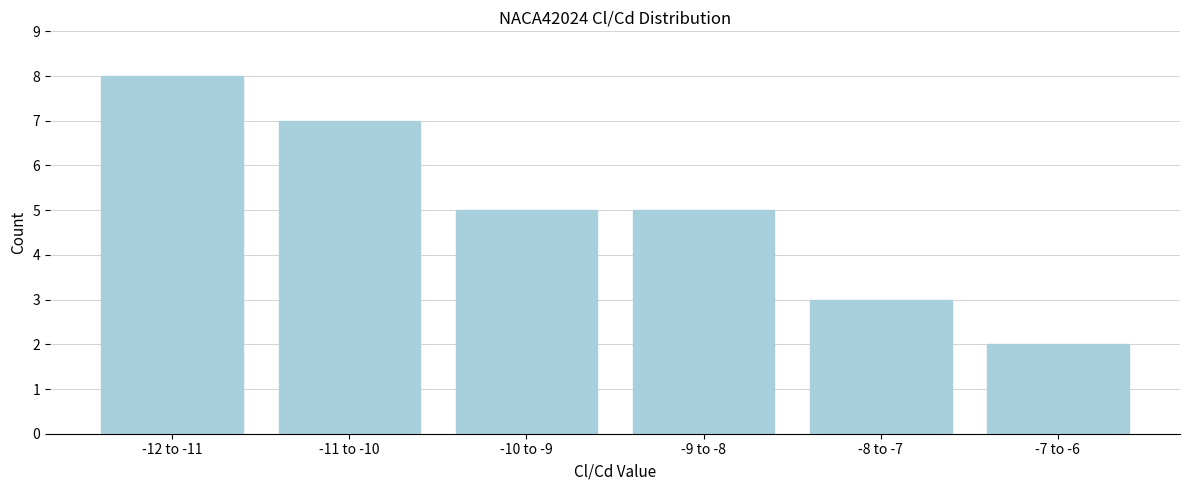

Reading left to right, what are all the values shown in this chart?

8	7	5	5	3	2